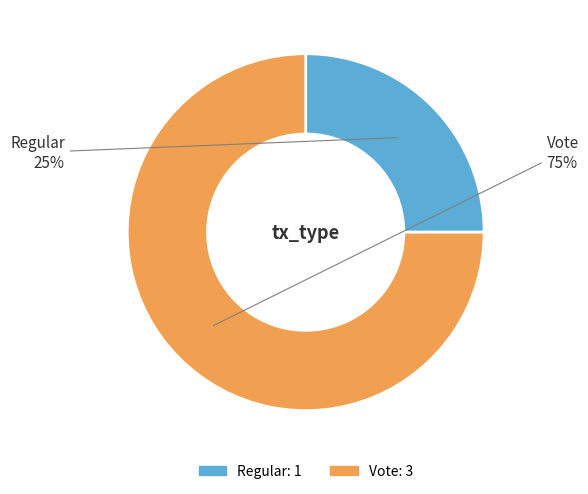

True or false: Regular accounts for 30% of the total.

False